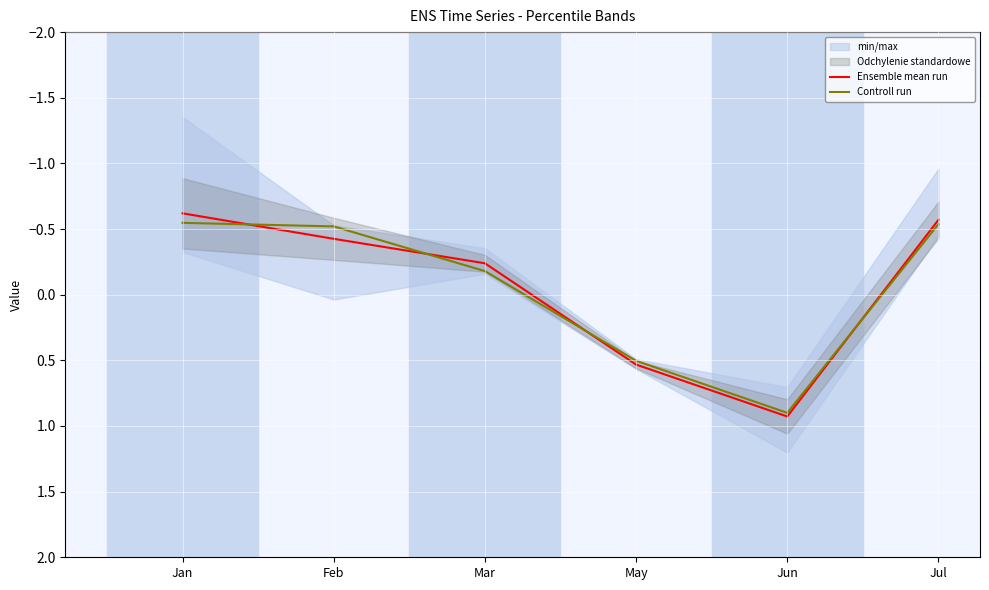

What is the spread (max minus min) of values at Feb?

0.1